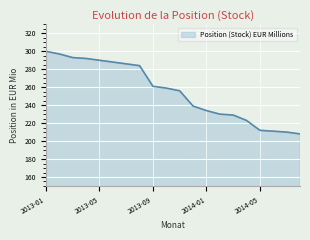

What is the average value?

255